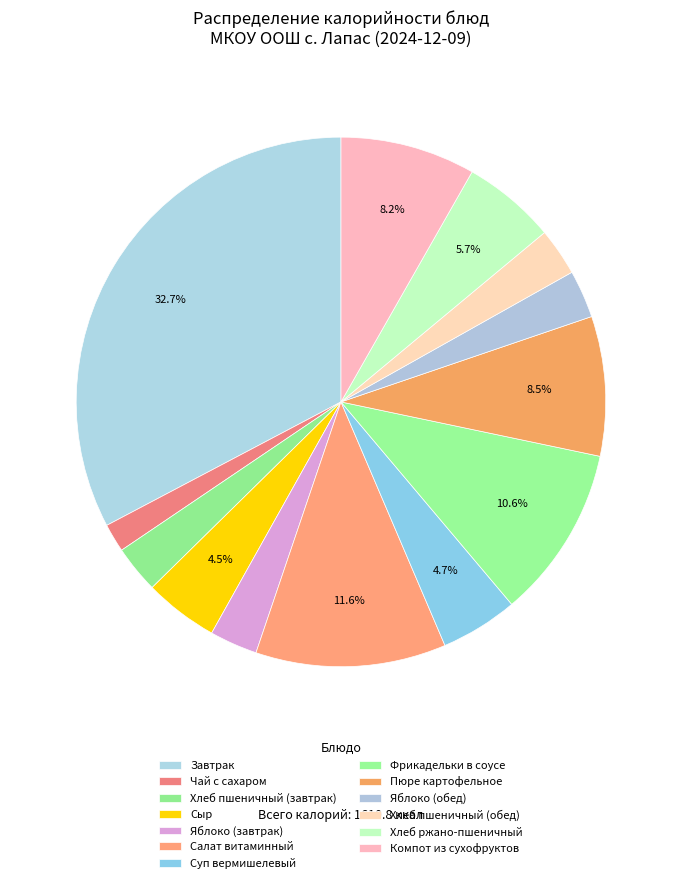

Approximately how many times larger is the value at Завтрак compared to Хлеб ржано-пшеничный?

5.7